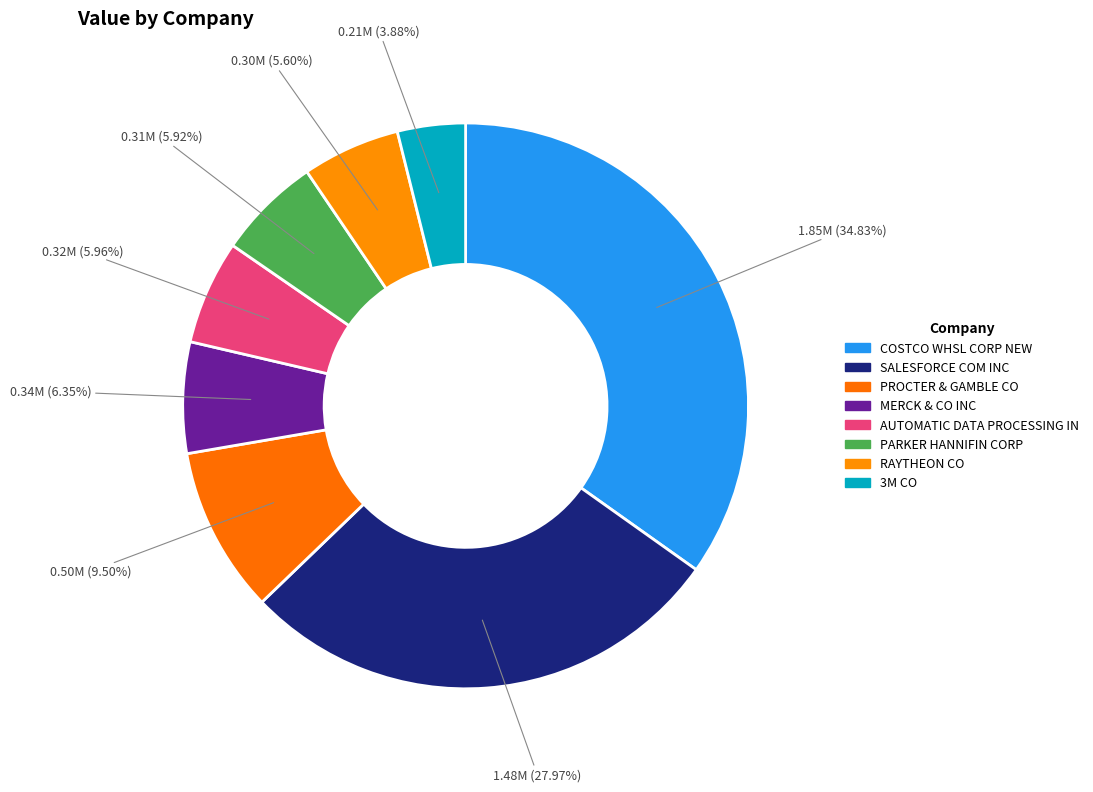

What is the smallest slice in the pie chart?

3M CO